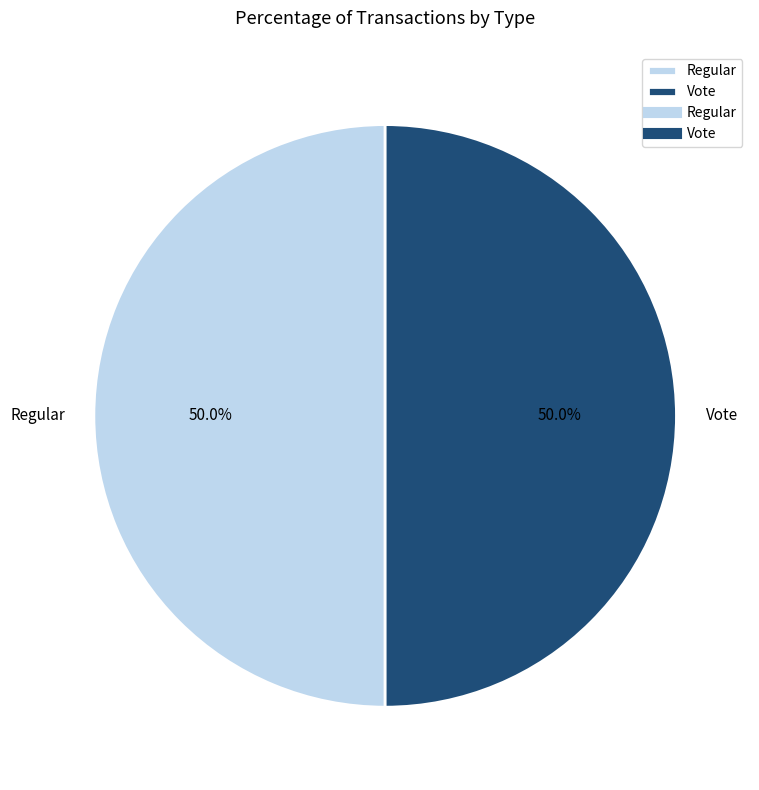

What percentage is NOT represented by Regular?

50.0%